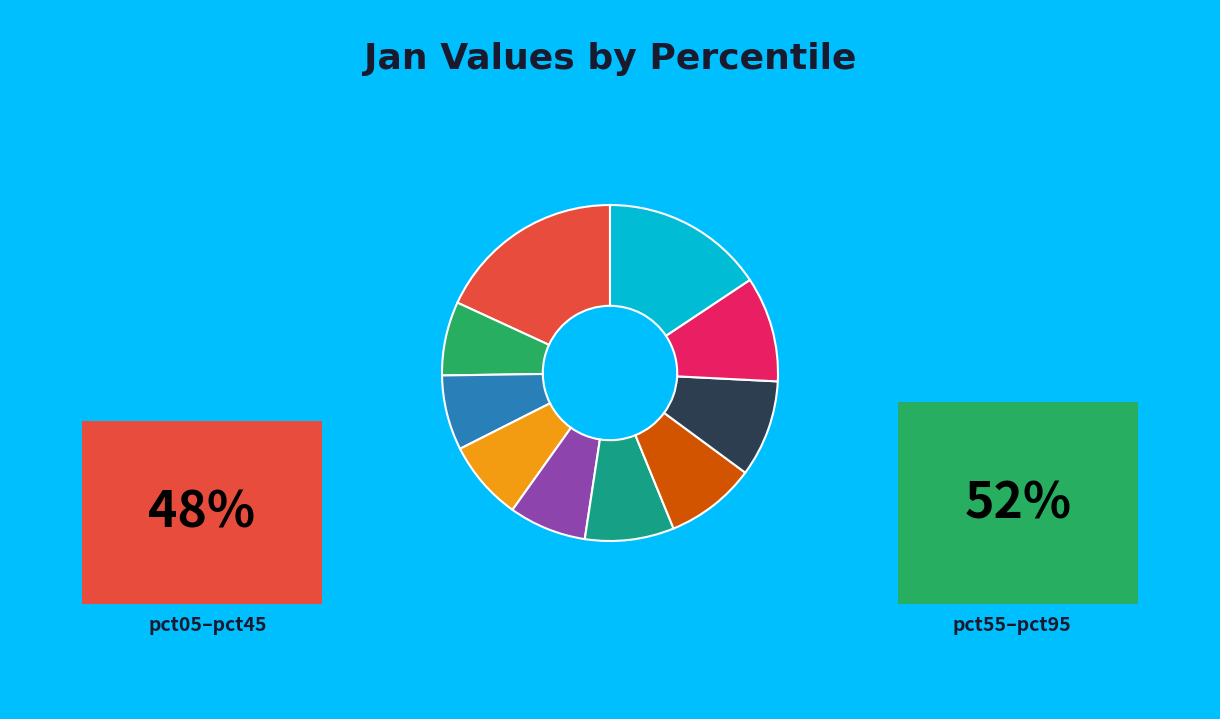

Is there a majority slice in this chart?

No